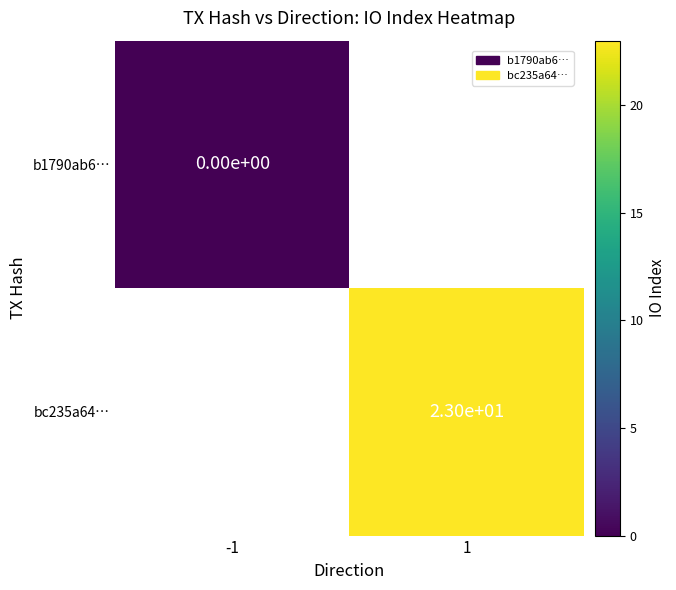

The bc235a64… series shows 10 at 1. True or false?

False